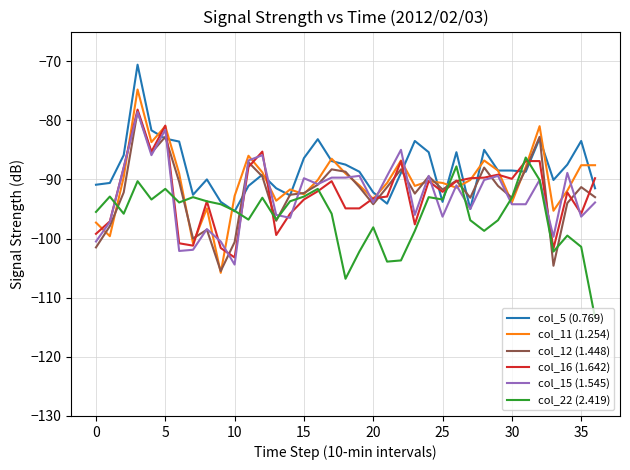

What is the lowest value of the col_16 (1.642) series?

-103.2